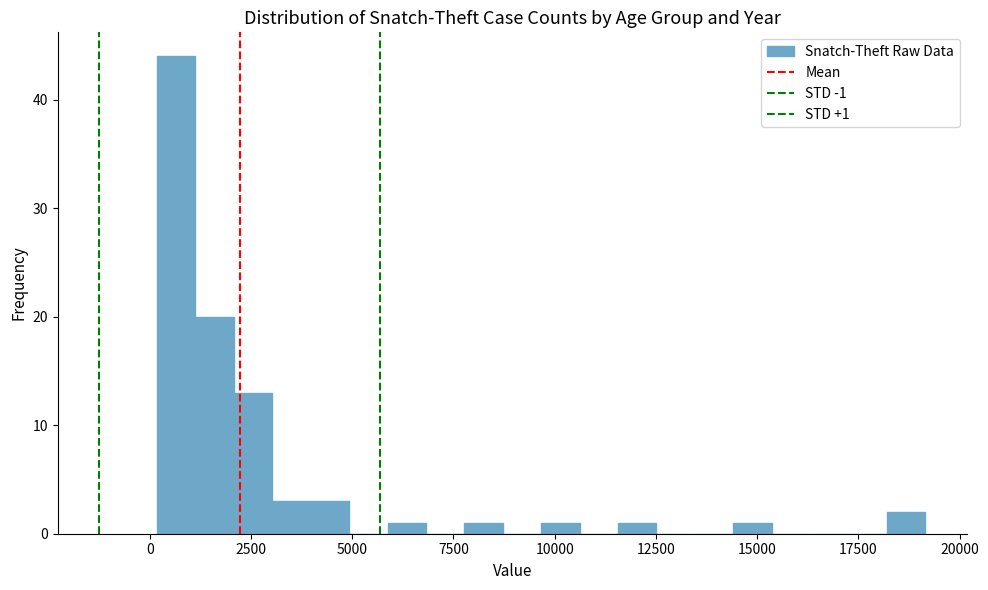

Read against the x-axis, roughly where is the centre of the tallest bar?

500